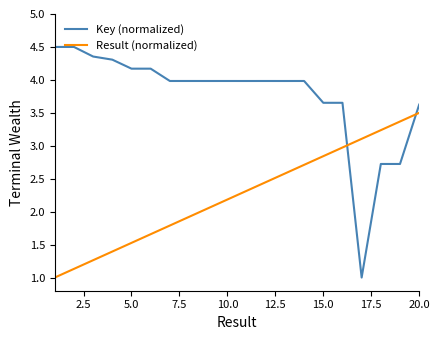

After their last crossing, which series has the higher values: Result (normalized) or Key (normalized)?

Key (normalized)